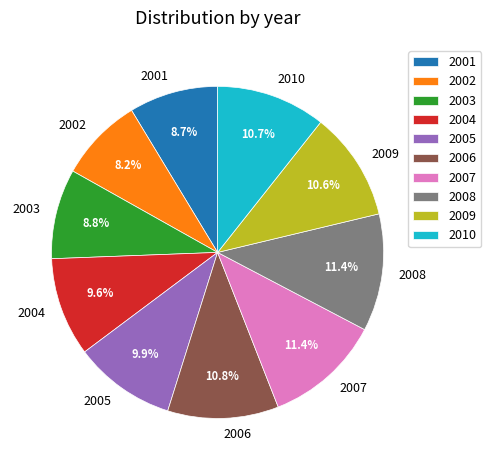

Combined, what portion of the pie is 2008 and 2009?

22.0%